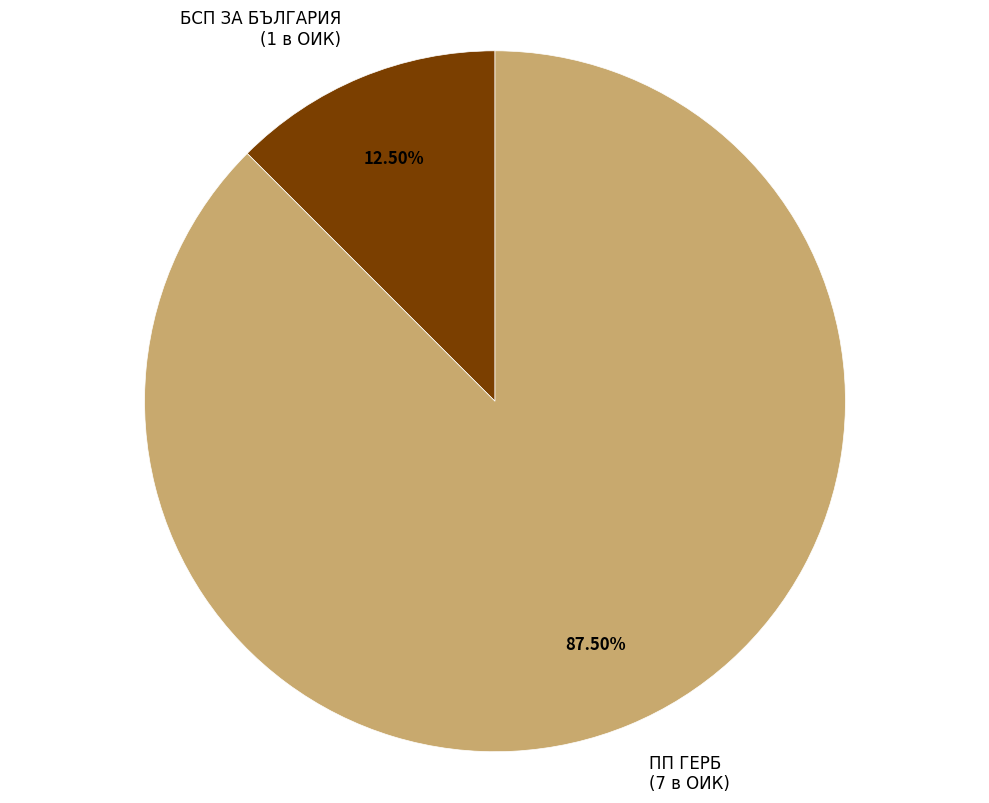

Which category has the biggest portion of the pie?

ПП ГЕРБ